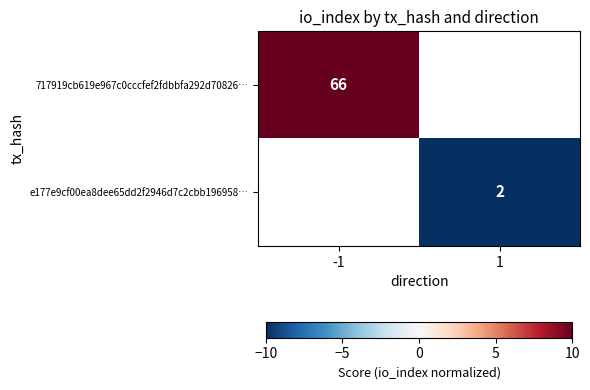

True or false: e177e9cf00ea8dee65dd2f2946d7c2cbb196958… has a value of -2.5 at 1.

False